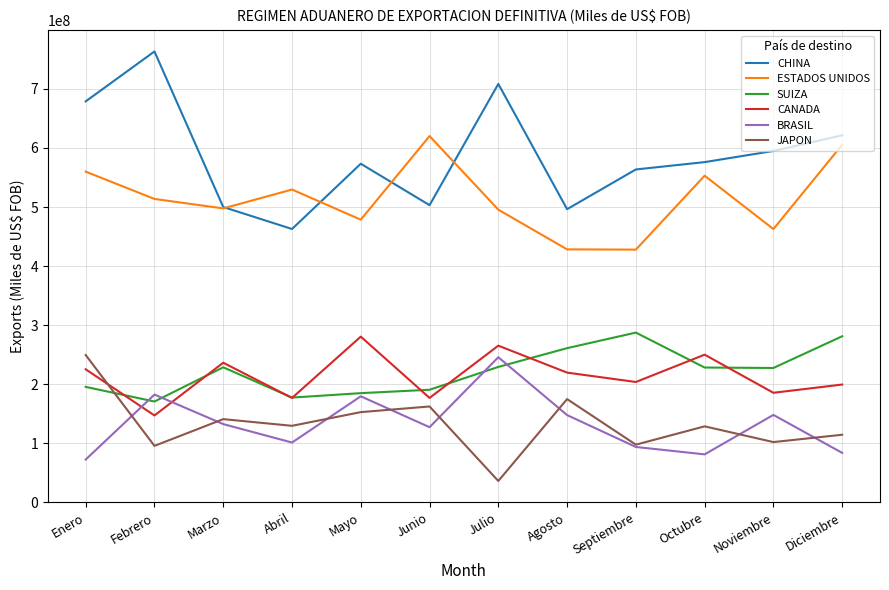

True or false: ESTADOS UNIDOS and CHINA cross at least once.

True